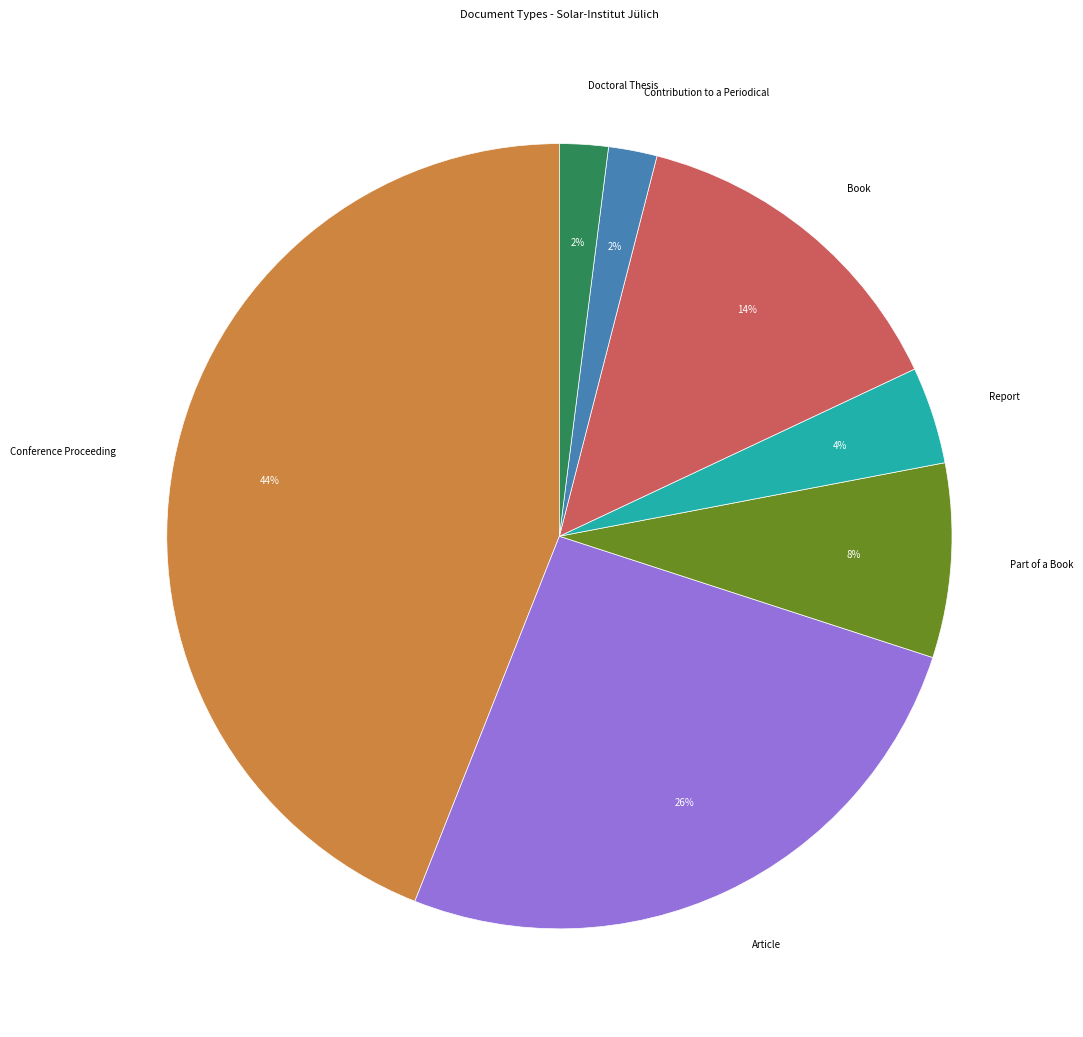

To the nearest percent, what is the difference between the largest and smallest slice percentages?

42%